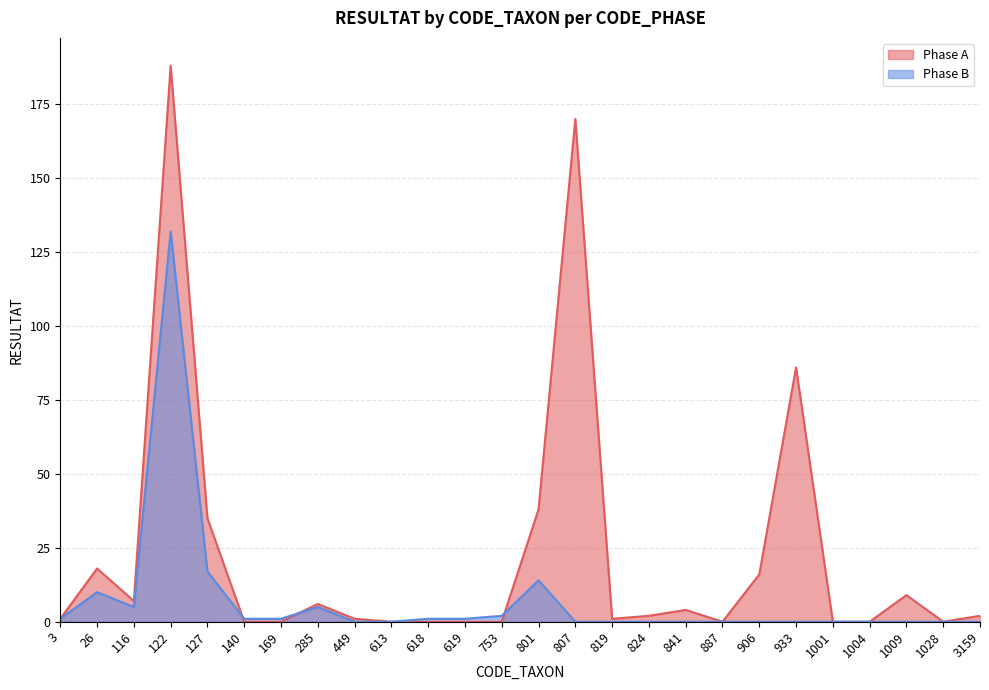

List the series in order of their peak value, highest first.

Phase A, Phase B